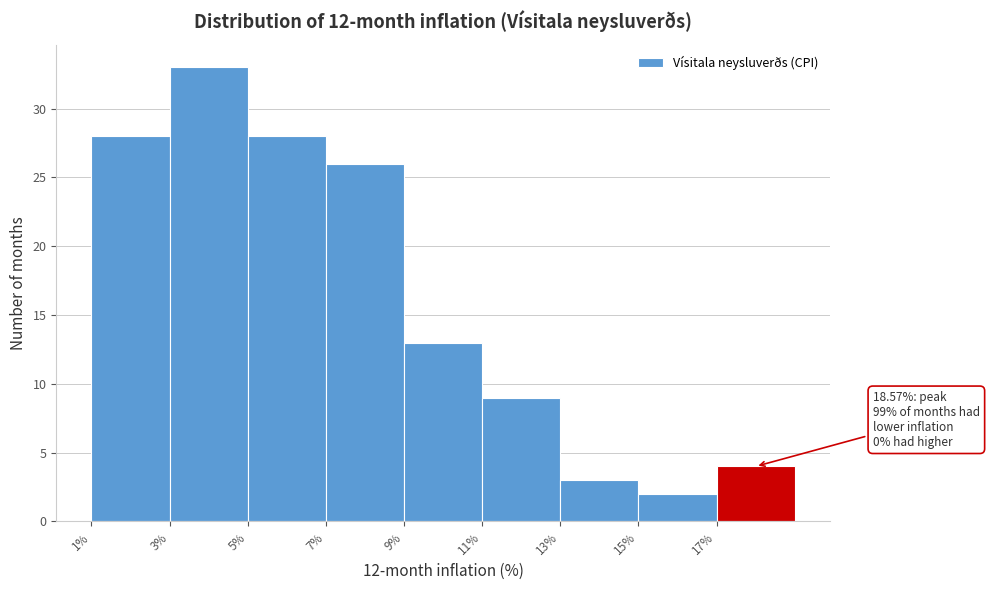

Which range on the x-axis has the tallest bar?

3 to 5